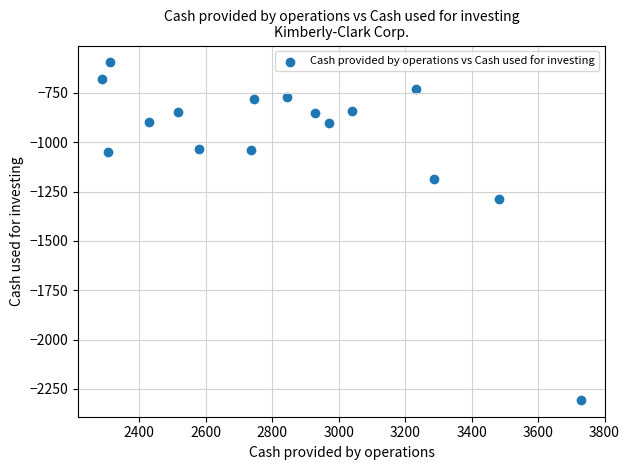

What is the range of Y values (max minus min)?

1709